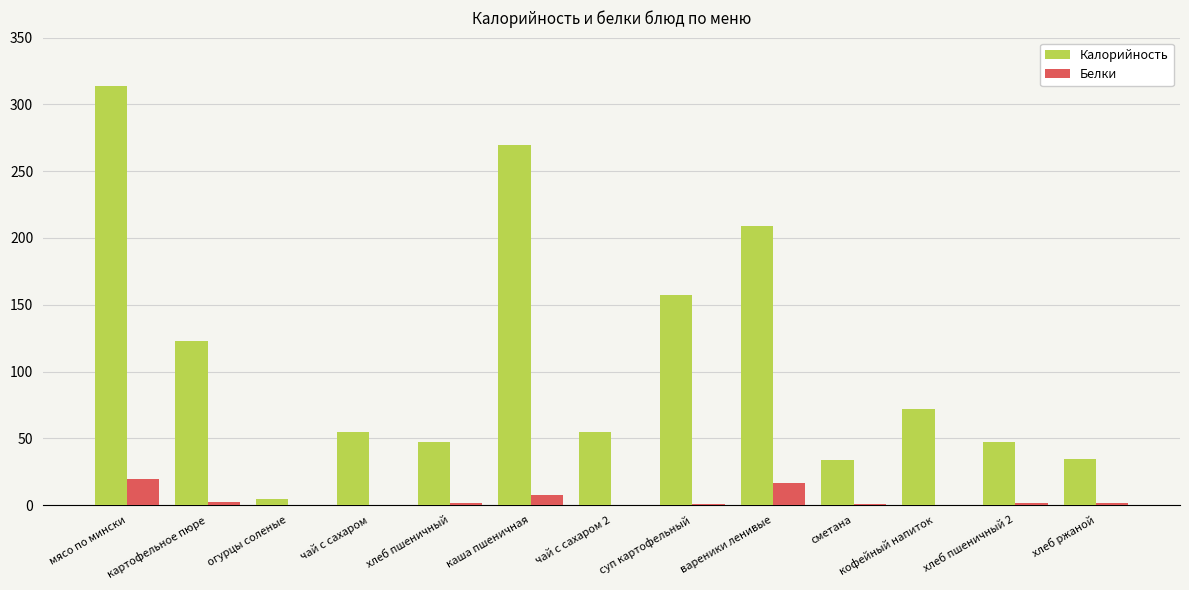

Which series has the largest range (max minus min)?

Калорийность